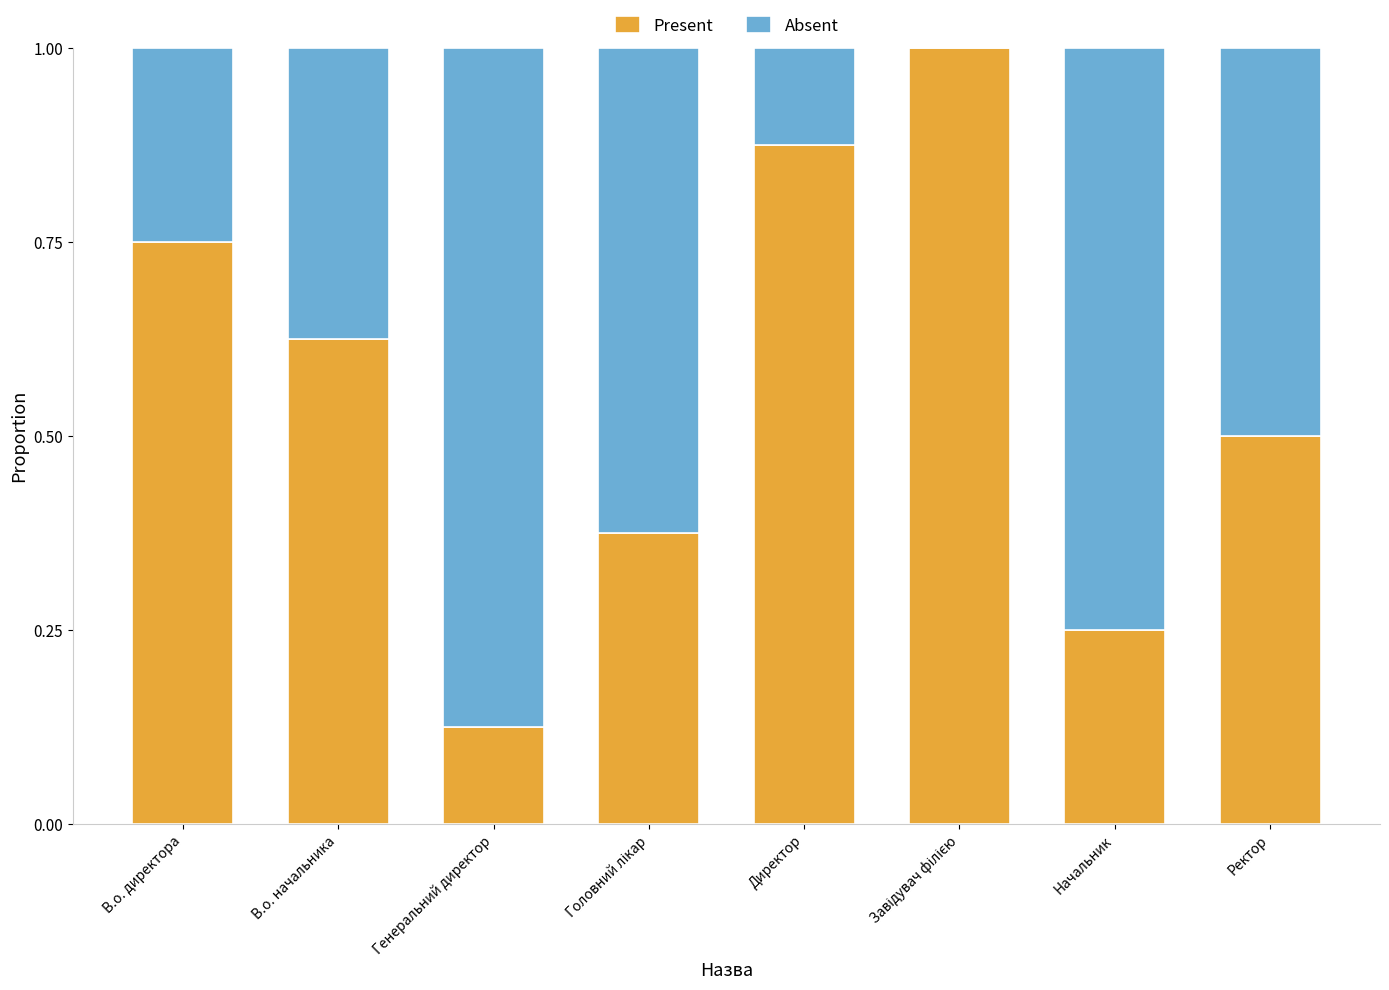

Where is Present nearest to the value 0?

Генеральний директор